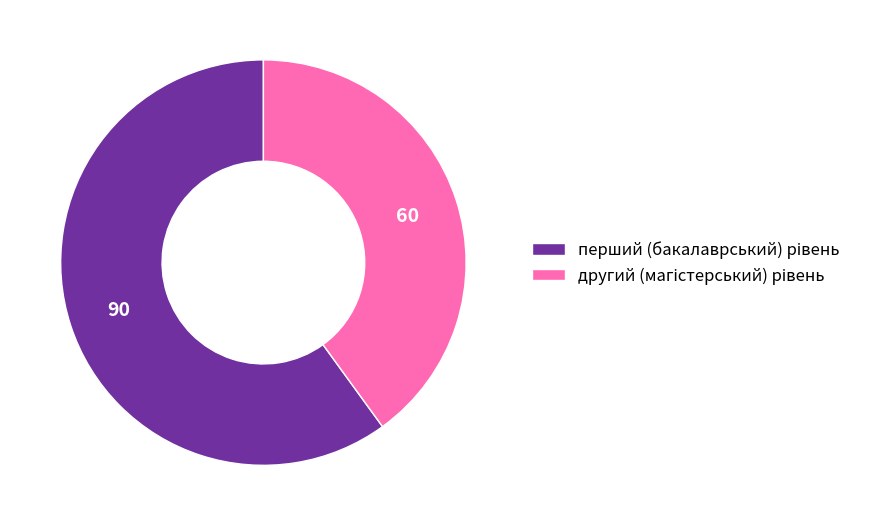

How many slices are in this pie chart?

2